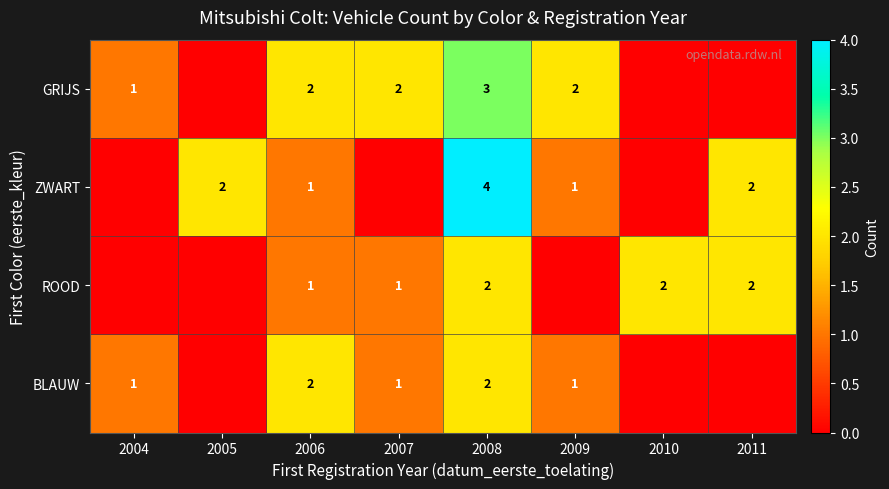

The ZWART series shows 4 at 2008. True or false?

True